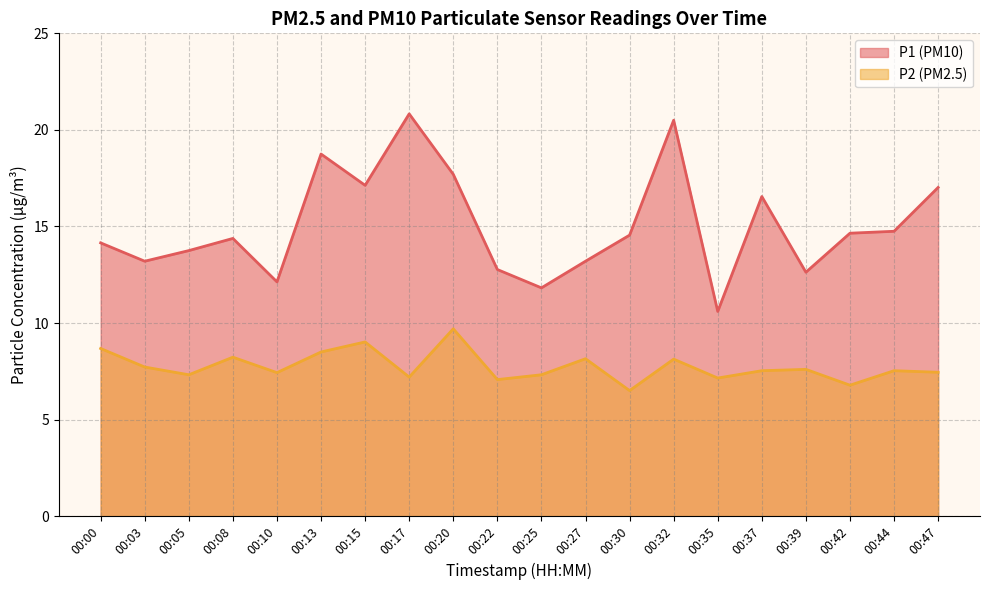

Which category has the lowest value across all series?

00:30